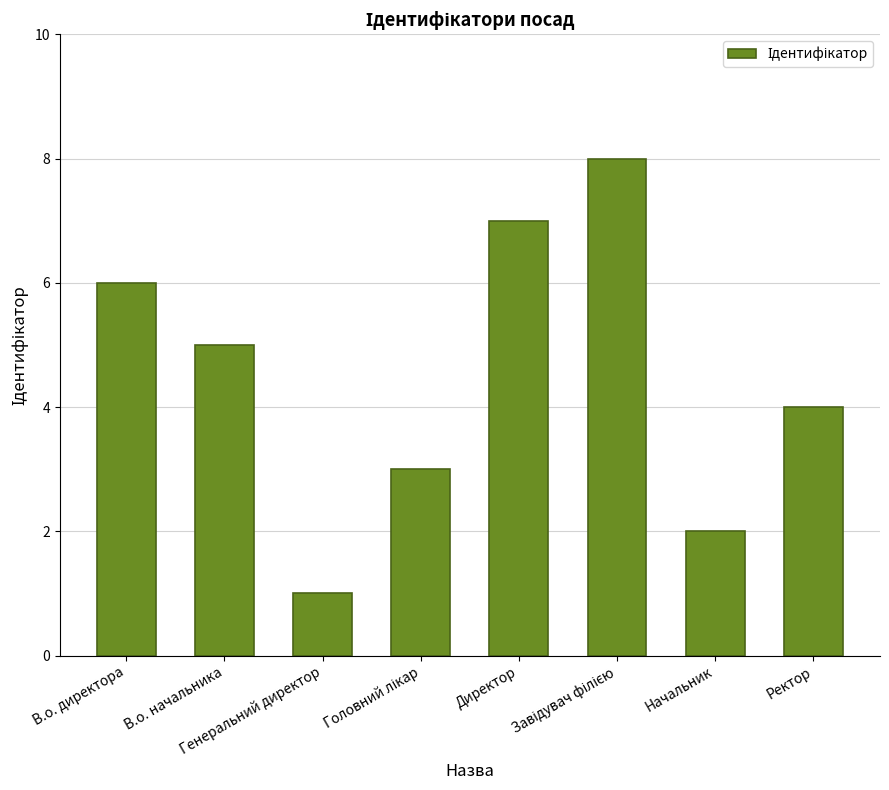

Count the number of data series in this chart.

1